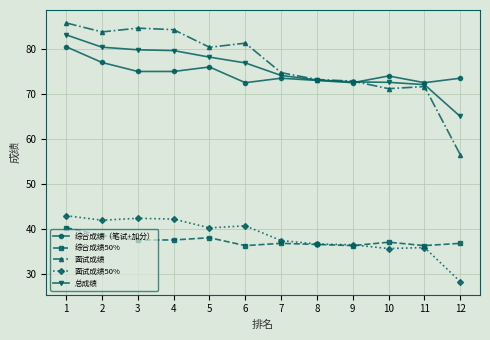

What is the greatest value displayed?

85.8